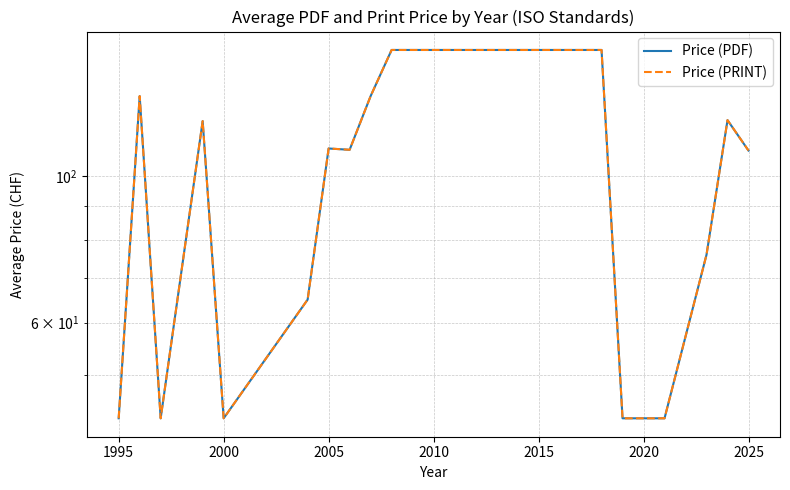

What is the sum of all Price (PRINT) values?

1544.1